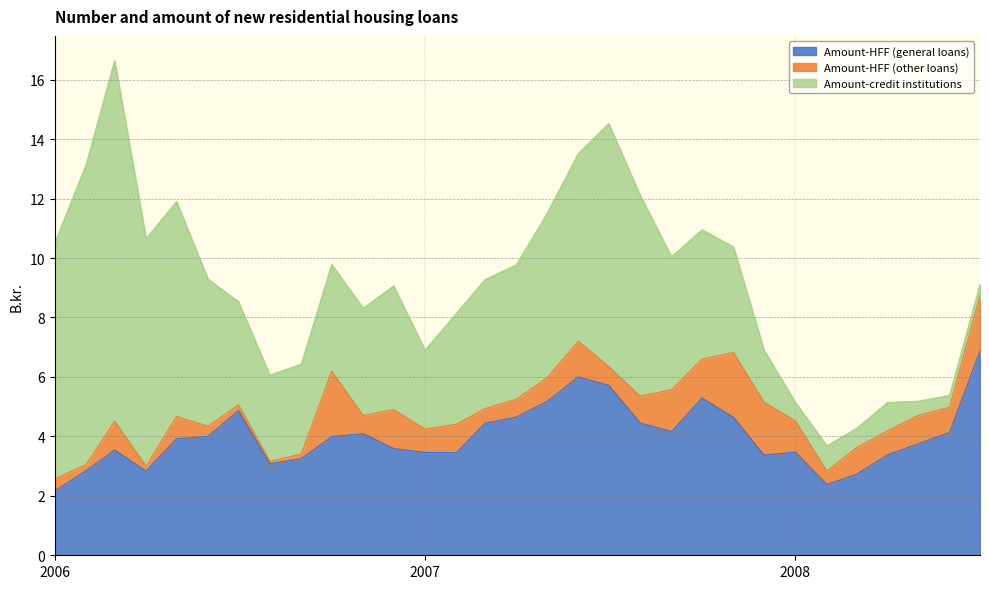

The value of Amount-HFF (general loans) at 2007-12-01 is 3.4. True or false?

True